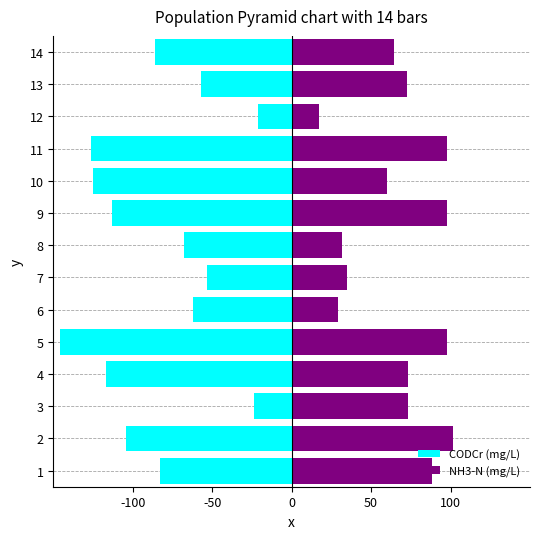

True or false: NH3-N (mg/L) has a value of 107.5 at 3.

False